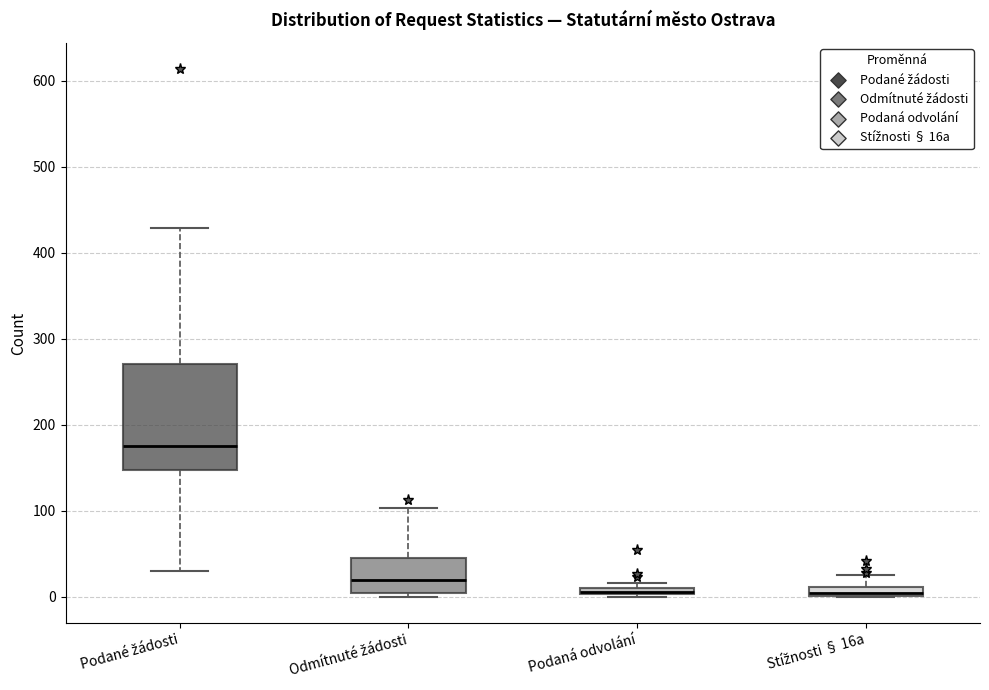

Which box has the highest median line?

Podané žádosti